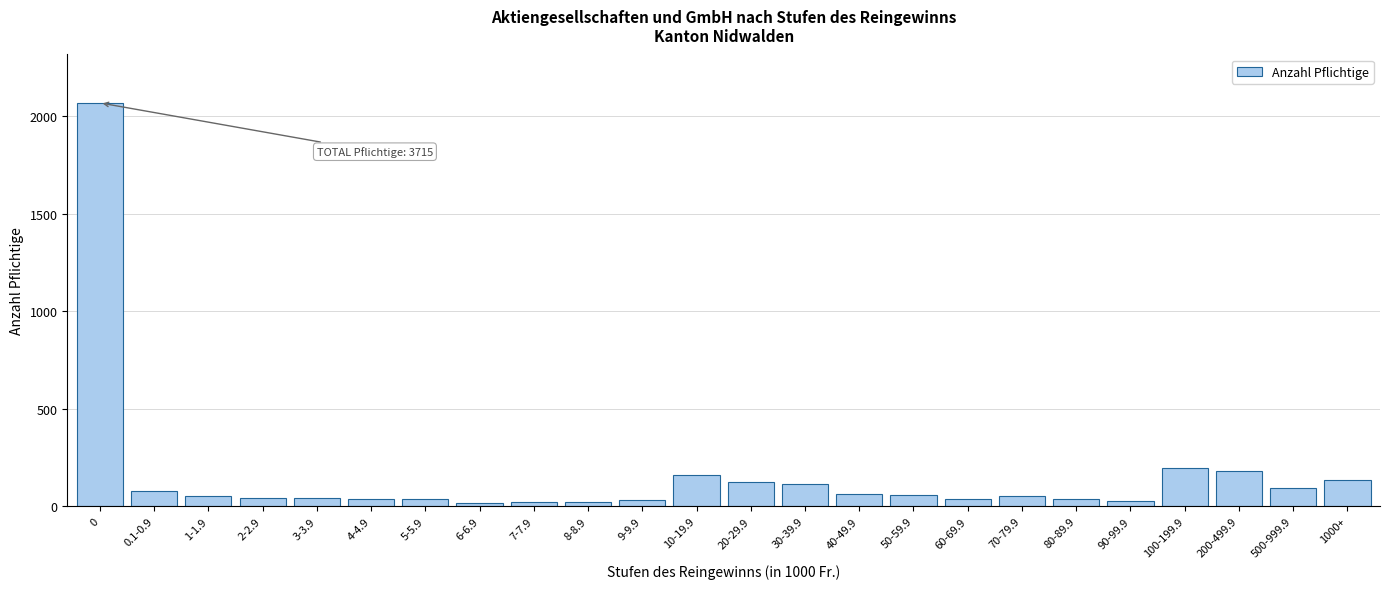

What is the difference between the maximum and minimum values?

2050